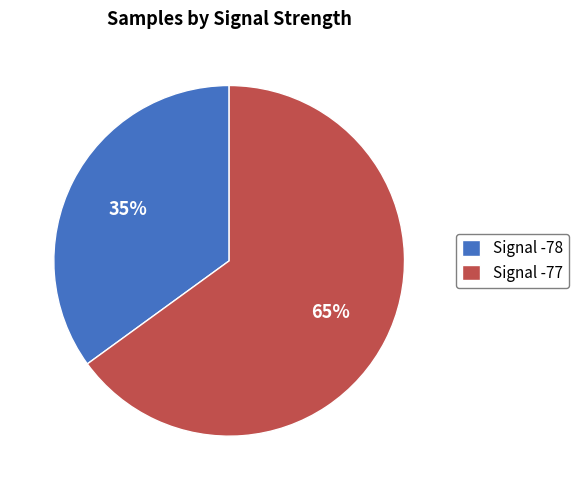

Do Signal -77 and Signal -78 together represent more than half of the pie?

Yes